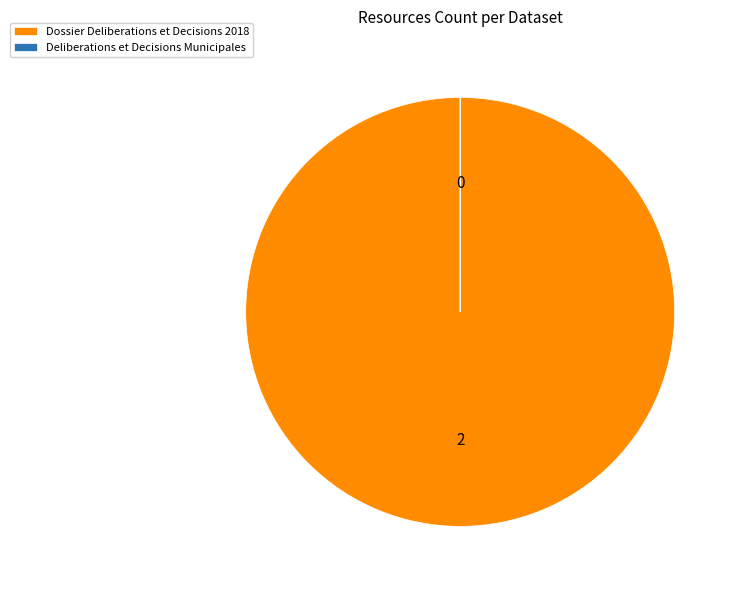

Which slice is the largest?

Dossier Deliberations et Decisions 2018